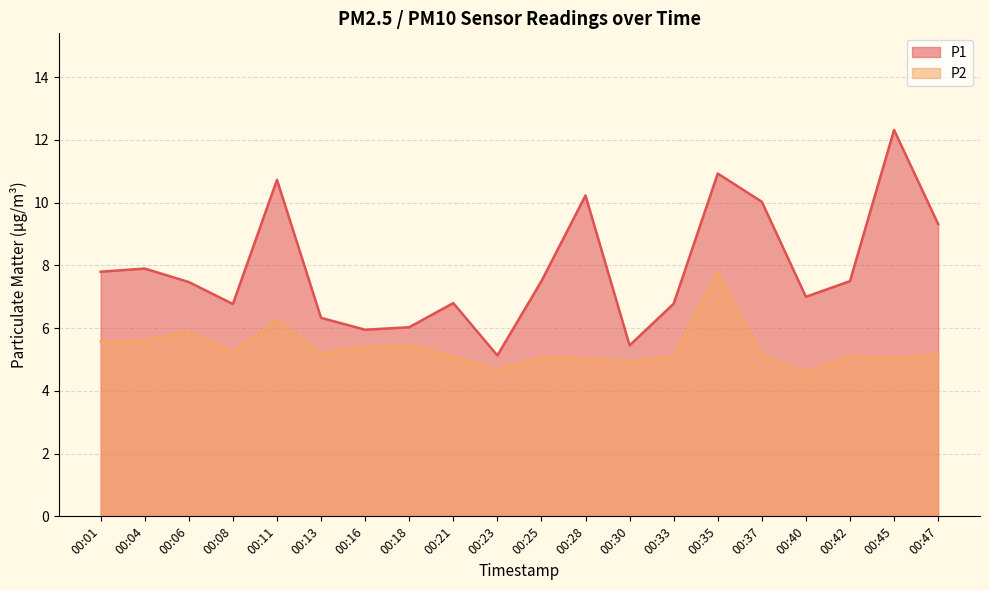

Where is the first local minimum for P2?

00:08